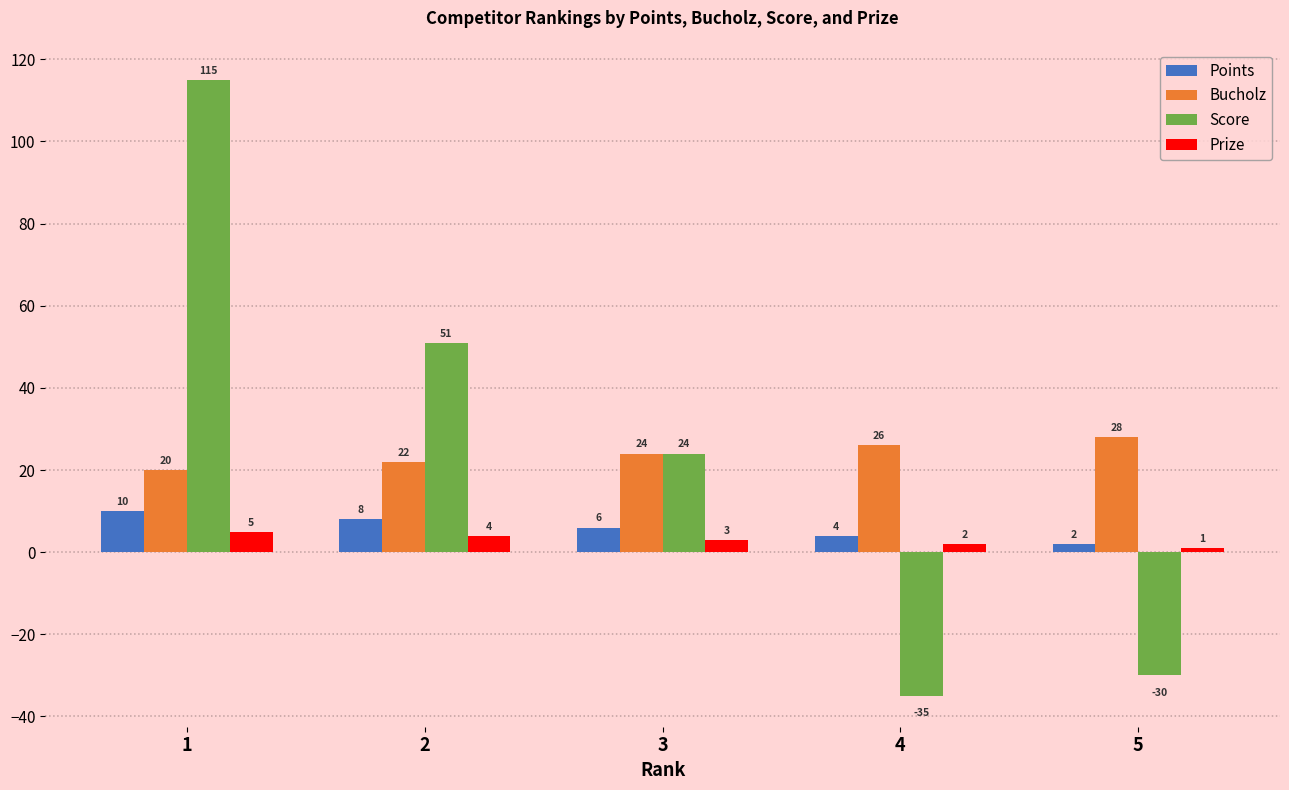

What is the maximum value shown in the chart?

115